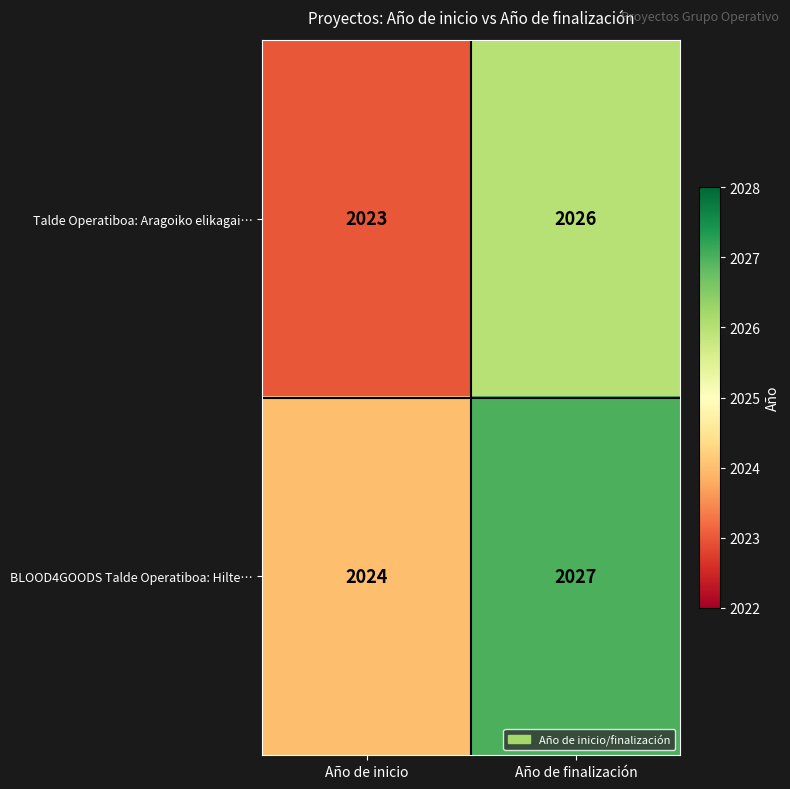

Which category has the lowest value in the BLOOD4GOODS Talde Operatiboa: Hilte… series?

Año de inicio